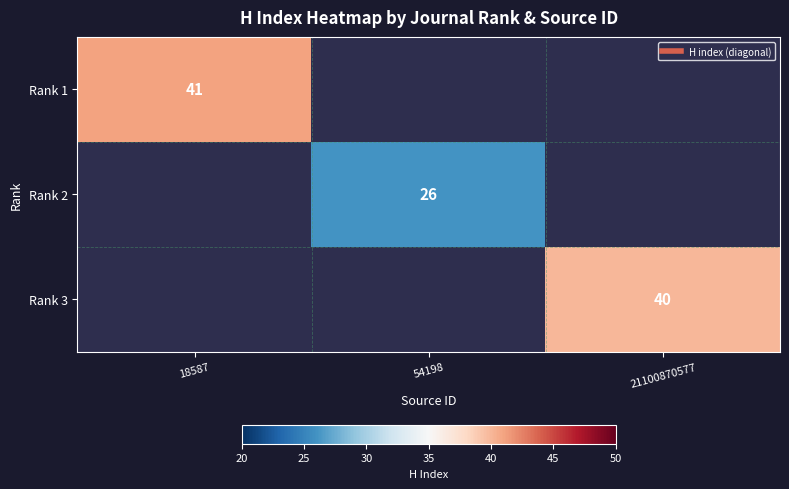

At how many categories does at least one series exceed 35?

2